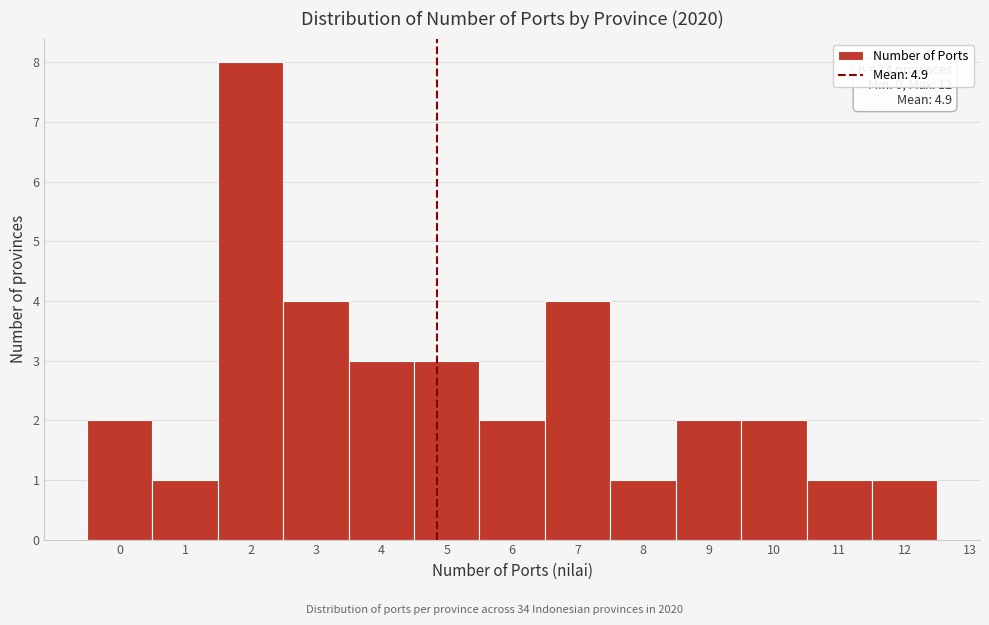

Which range on the x-axis has the tallest bar?

1.5 to 2.5